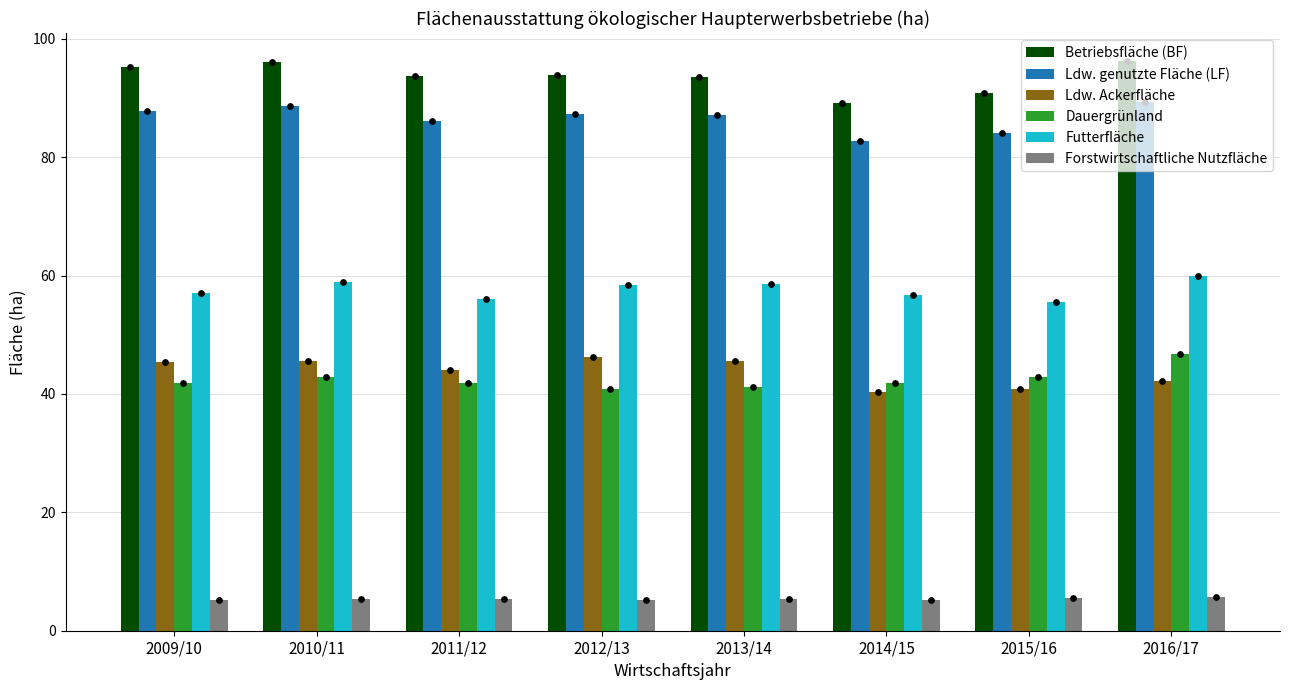

Which series has the largest total across all categories?

Betriebsfläche (BF)